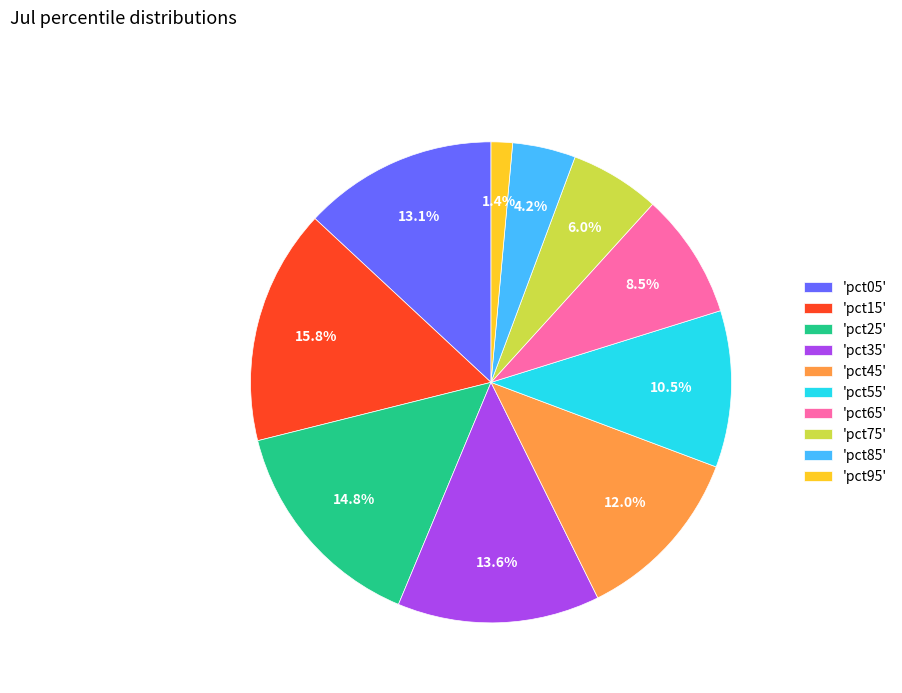

Which category has the smallest portion of the pie?

'pct95'